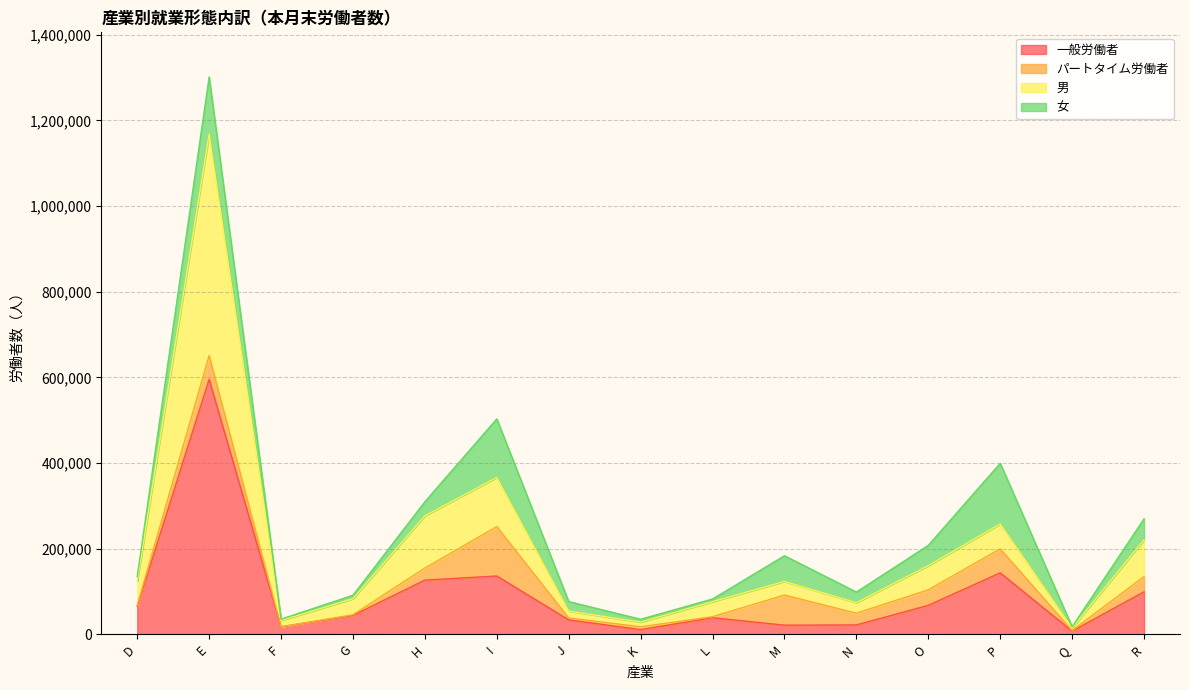

What is the approximate value of 一般労働者 at H?

126646